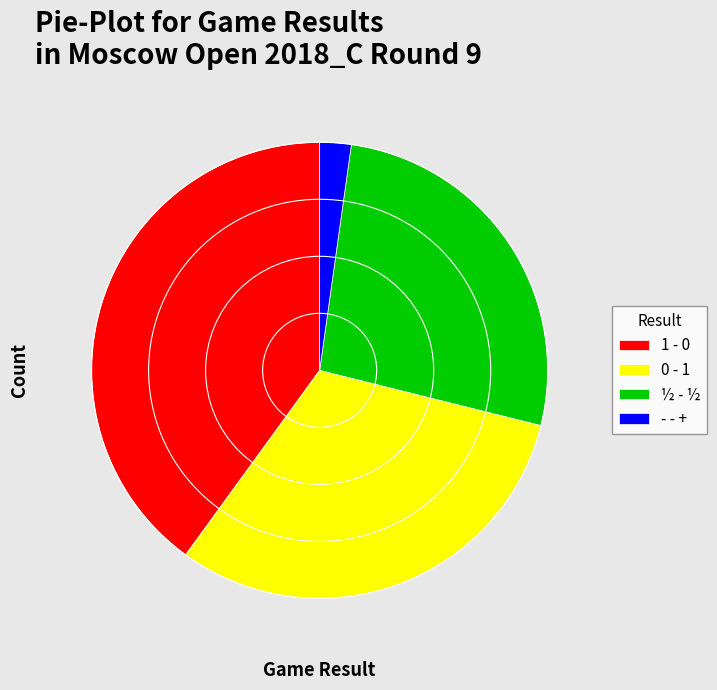

What is the largest slice in the pie chart?

1 - 0